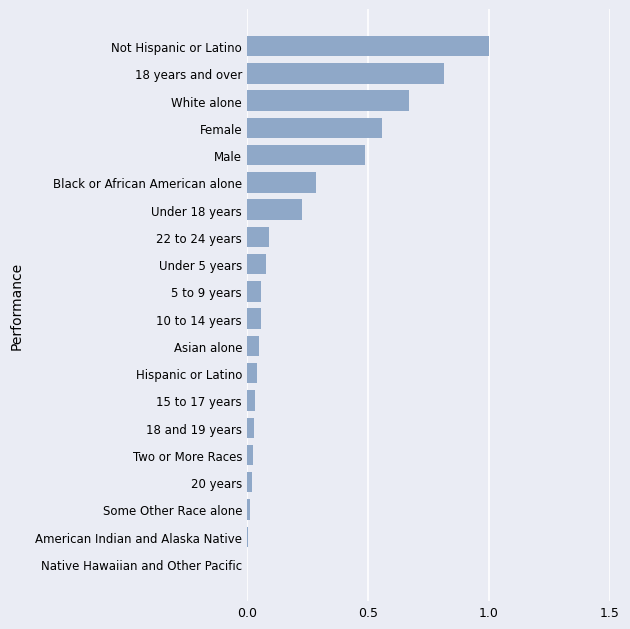

What is the approximate value at Black or African American alone?

0.3